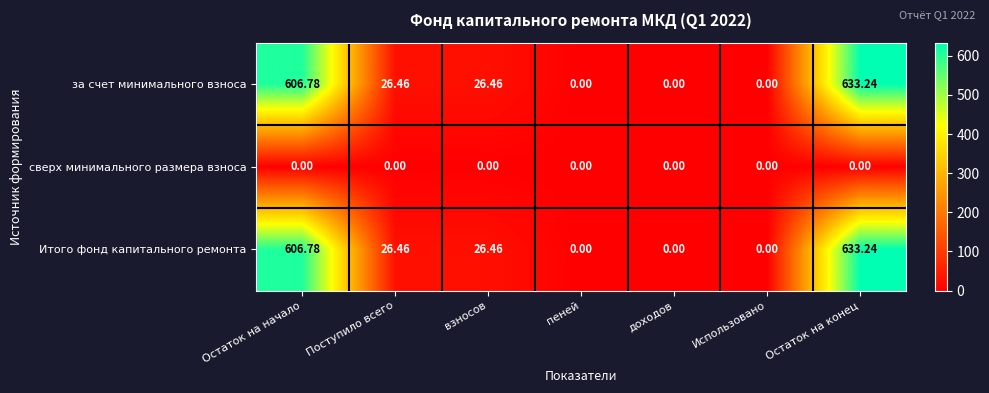

What is the spread (max minus min) of values at Остаток на начало?

606.8